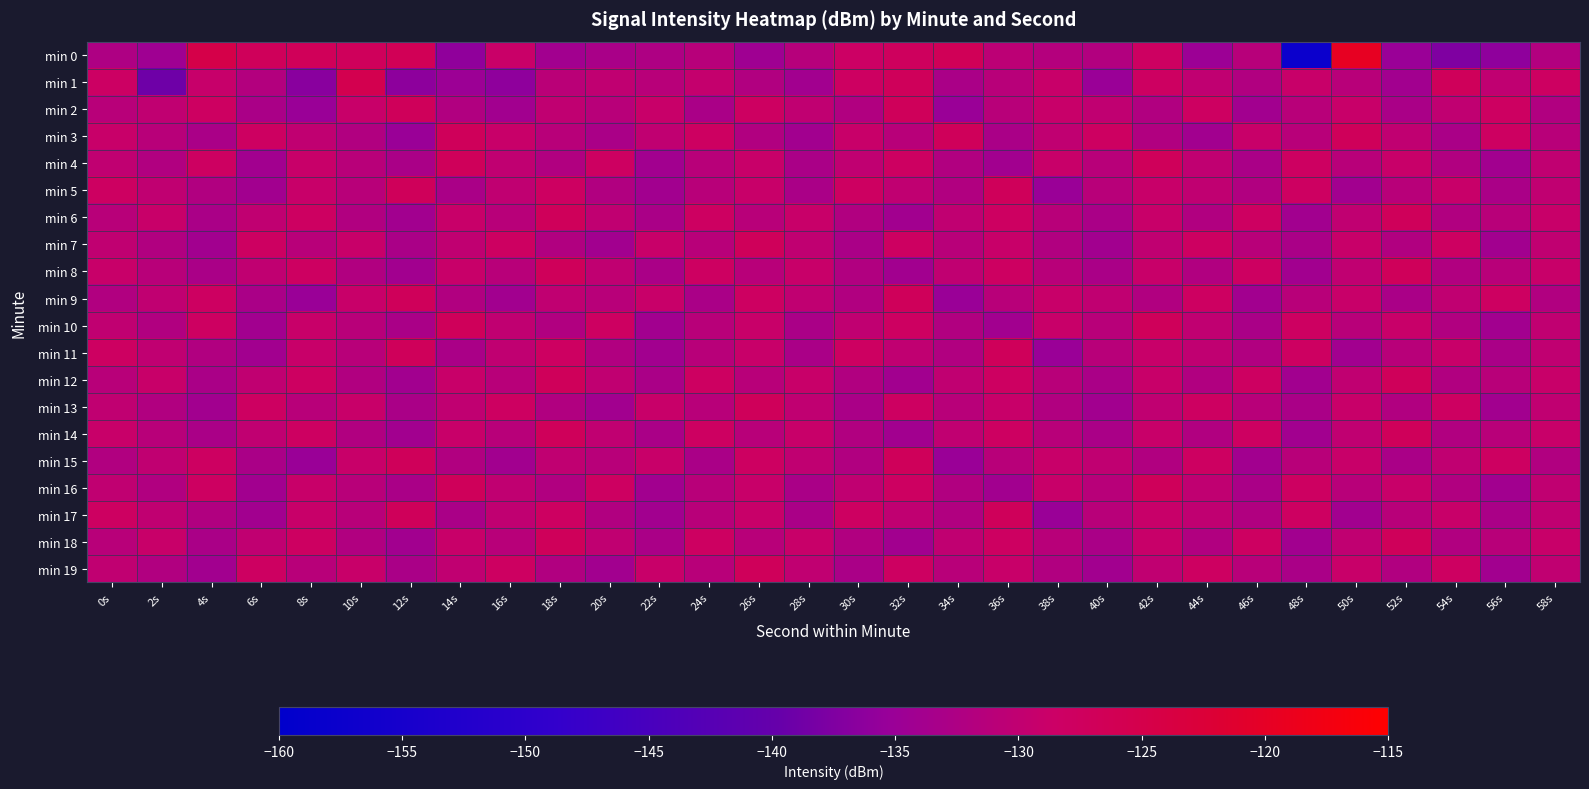

List the series in order of their peak value, highest first.

min 0, min 1, min 2, min 3, min 4, min 5, min 6, min 7, min 8, min 9, min 10, min 11, min 12, min 13, min 14, min 15, min 16, min 17, min 18, min 19